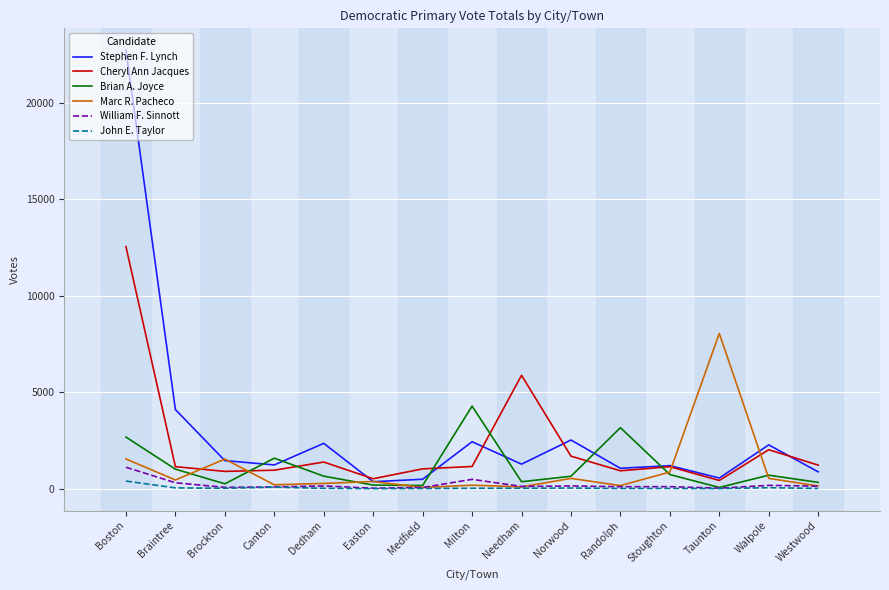

The value of Stephen F. Lynch at Norwood is 3834. True or false?

False